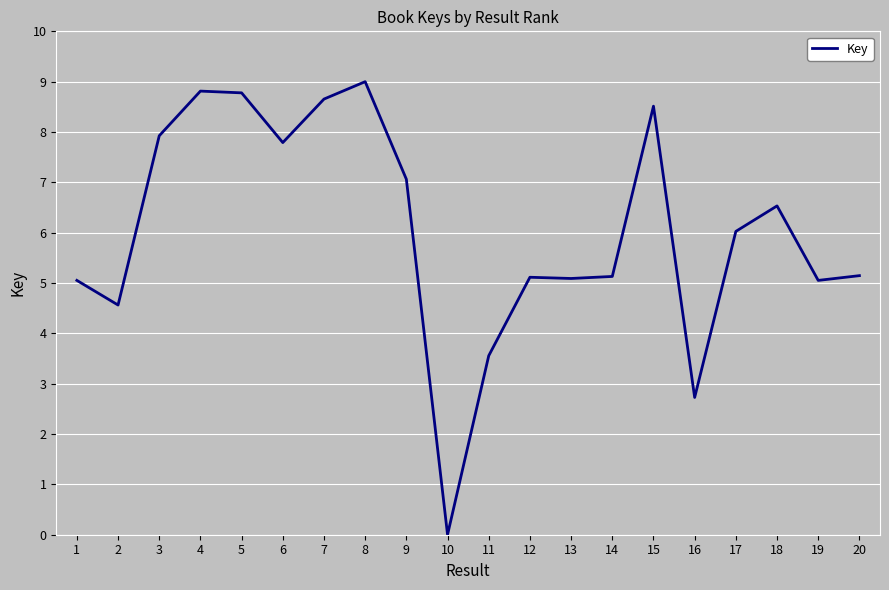

At which category does the chart reach its minimum across all series?

10